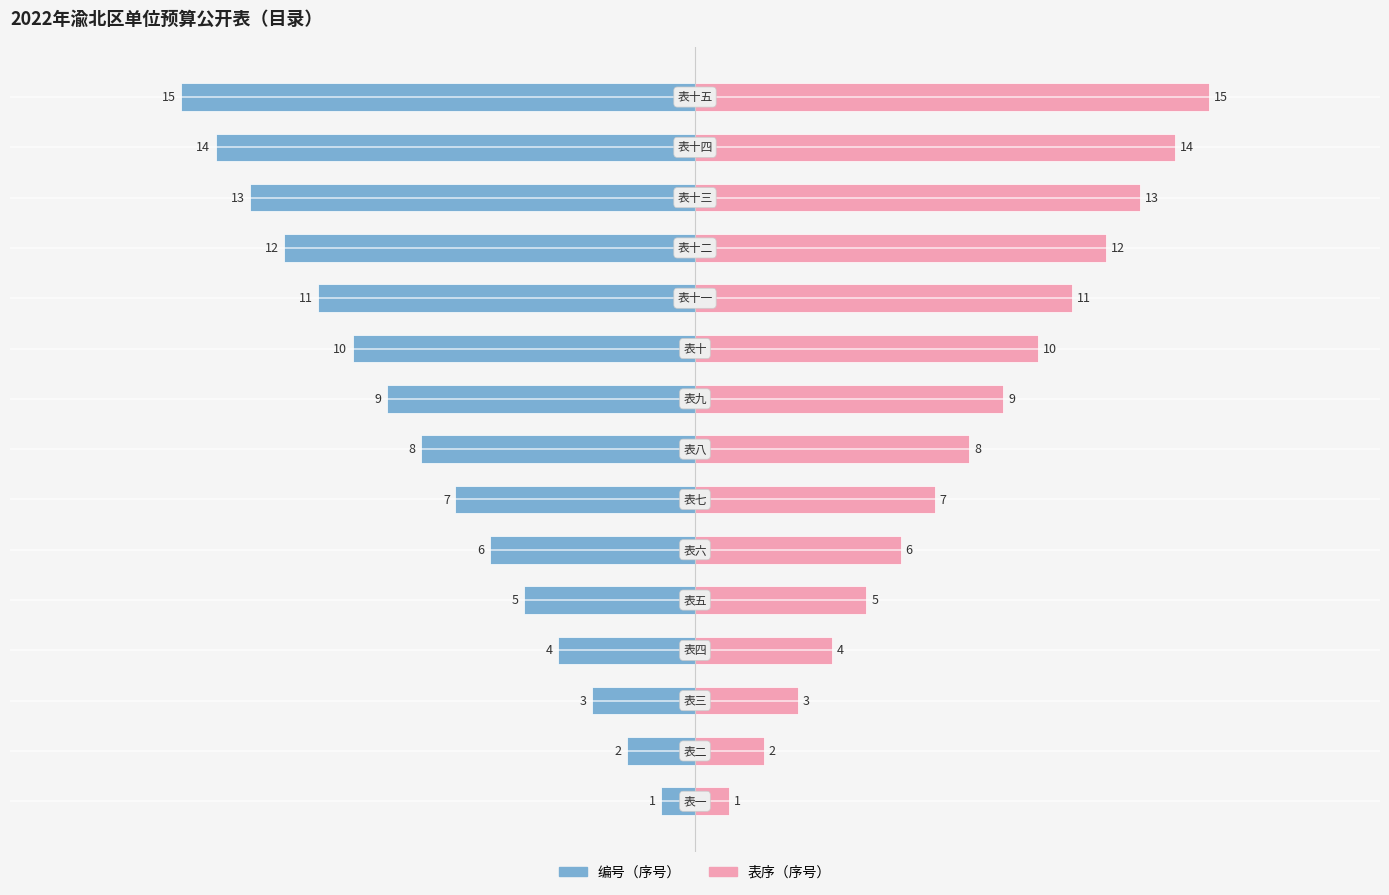

What is the value of the 编号（序号） bar at the 1st from the left?

-1